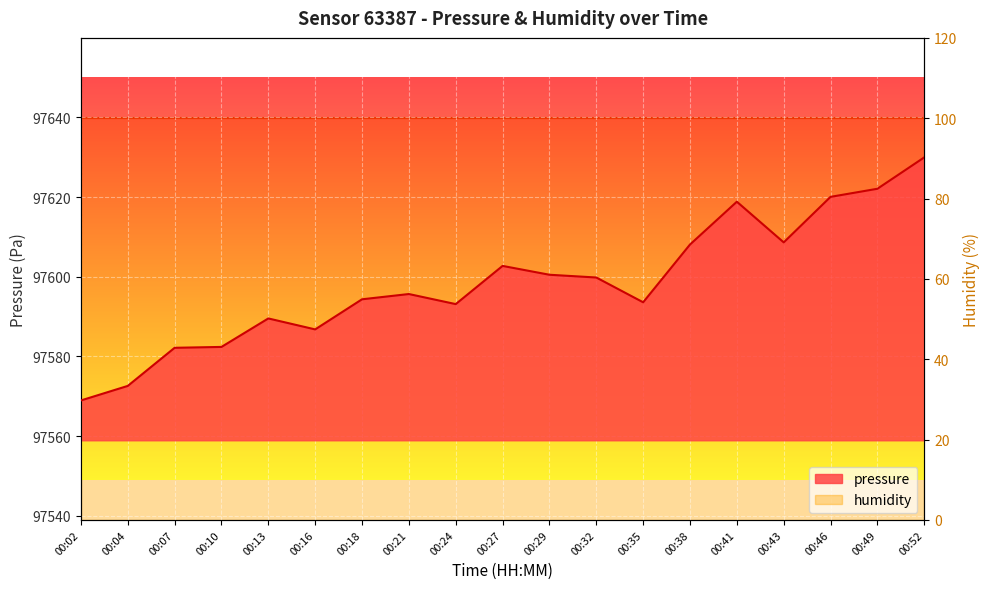

How many data points are less than 97595?

9